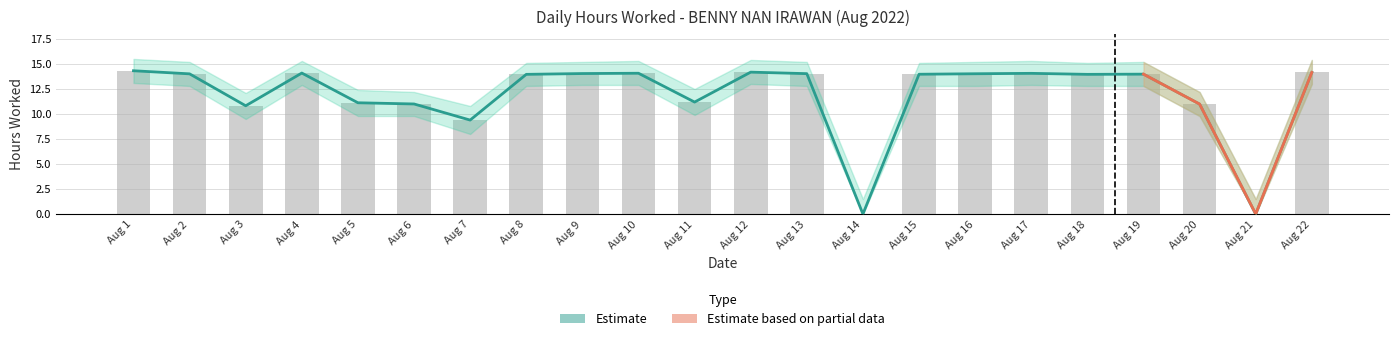

What is the difference between the maximum and second lowest values in the Hours Upper series?

14.3